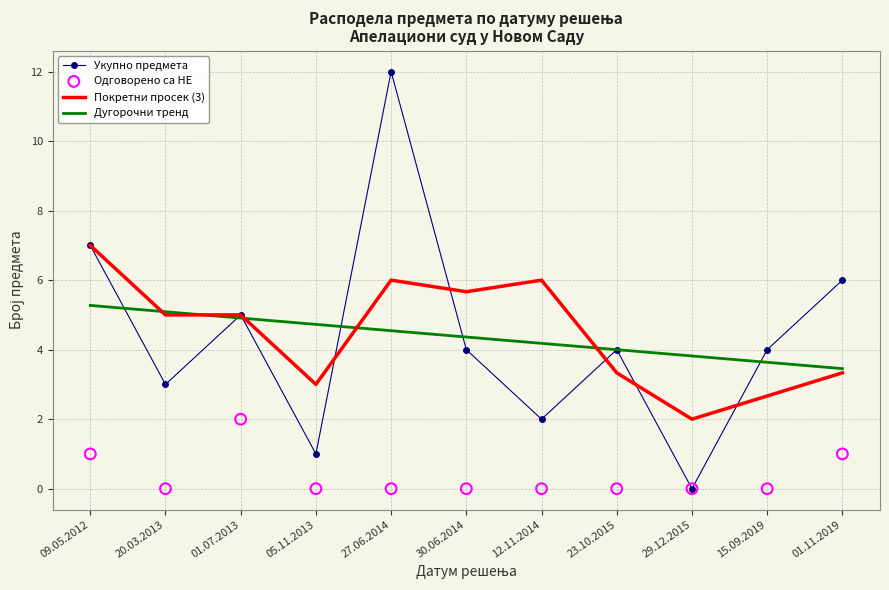

Which series has the largest total across all categories?

Покретни просек (3)